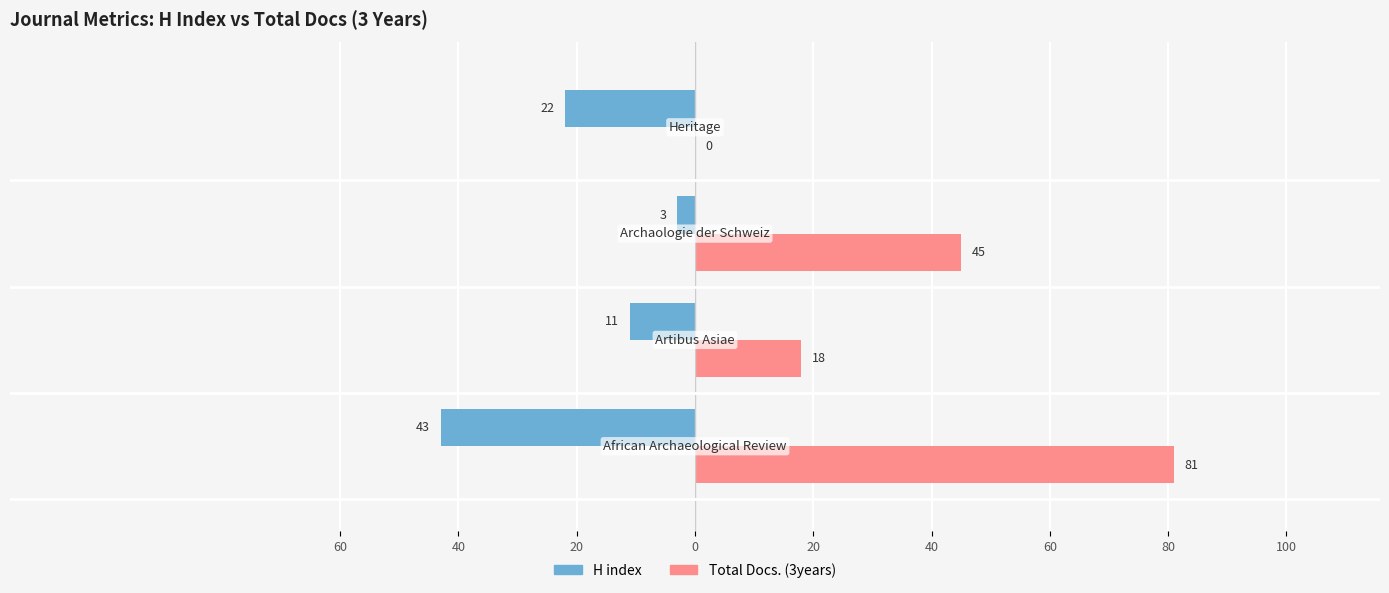

Reading left to right, extract all data points from this chart.

H index: -43	-11	-3	-22
Total Docs. (3years): 81	18	45	0